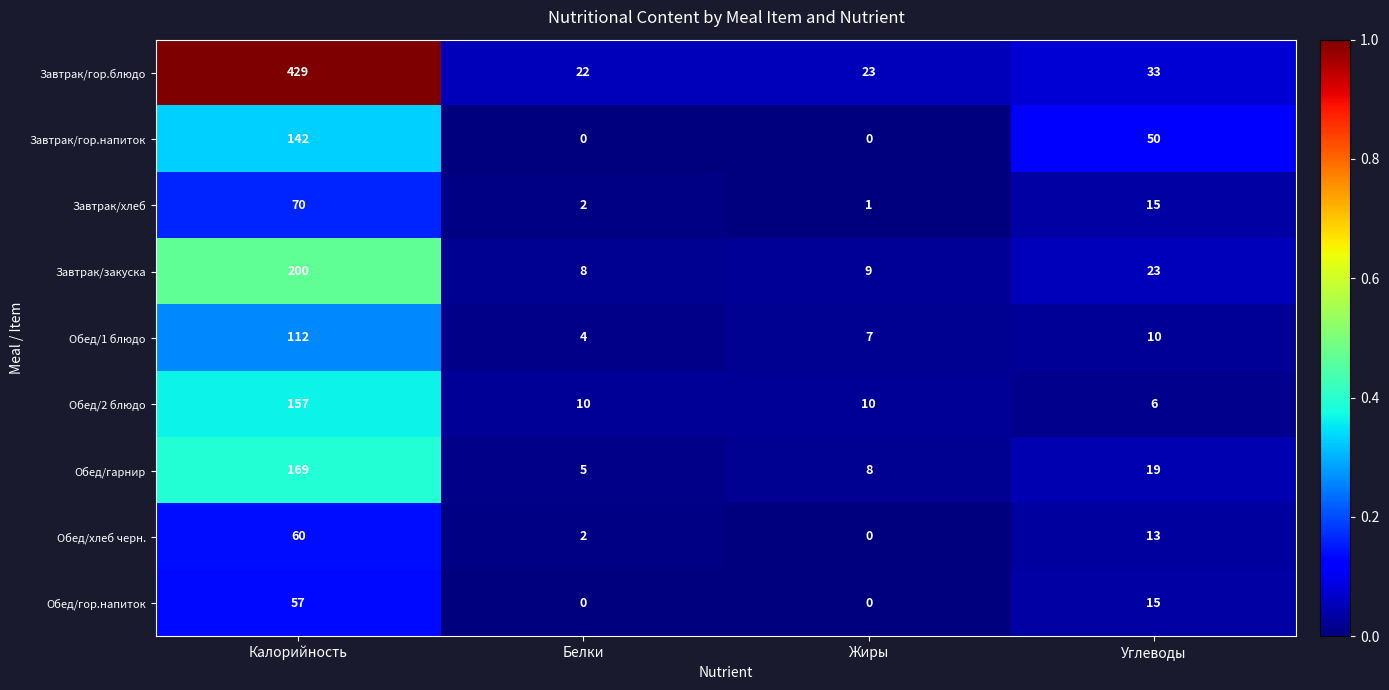

Rank the series by their maximum value, from lowest to highest.

Обед/гор.напиток, Обед/хлеб черн., Завтрак/хлеб, Обед/1 блюдо, Завтрак/гор.напиток, Обед/2 блюдо, Обед/гарнир, Завтрак/закуска, Завтрак/гор.блюдо